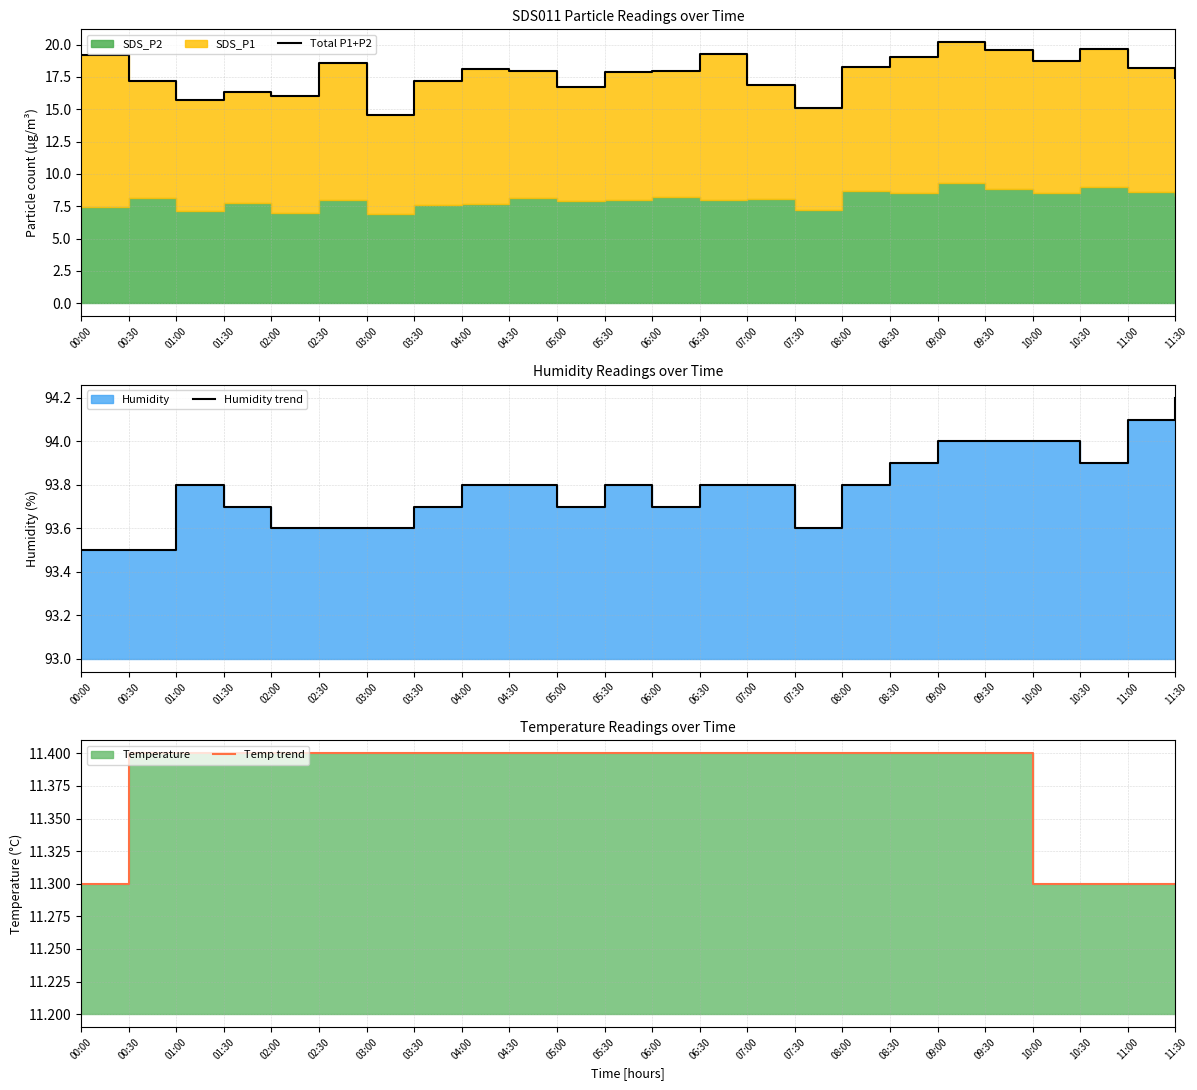

What position from the left is 08:00?

17